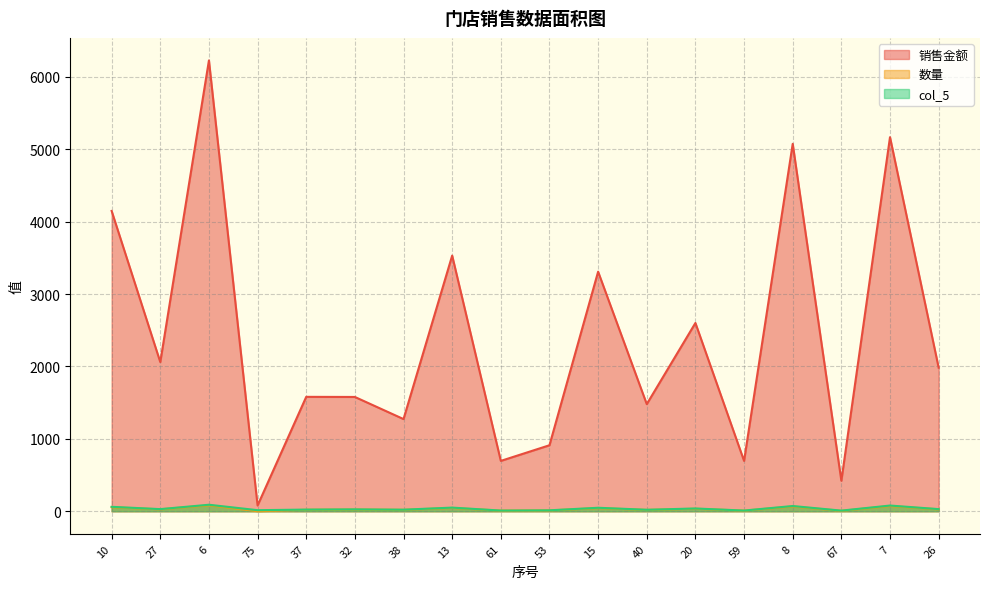

Which has a higher value, 13 or 6?

6